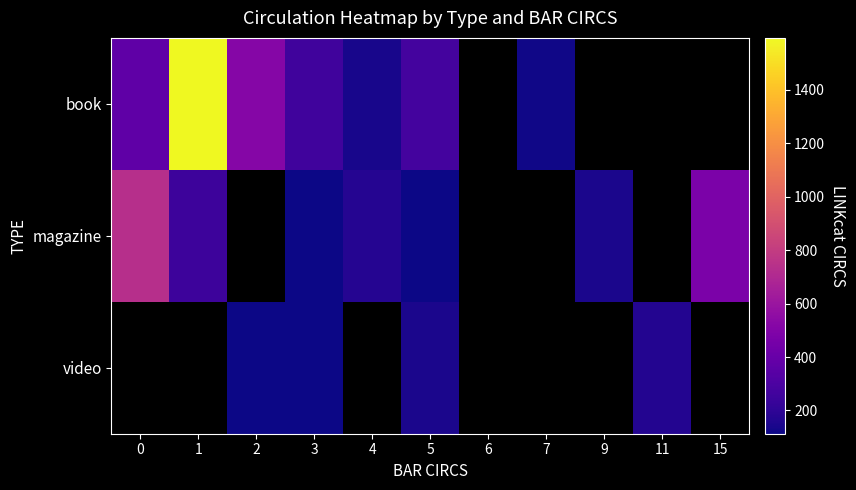

Which category has the lowest value across all series?

3